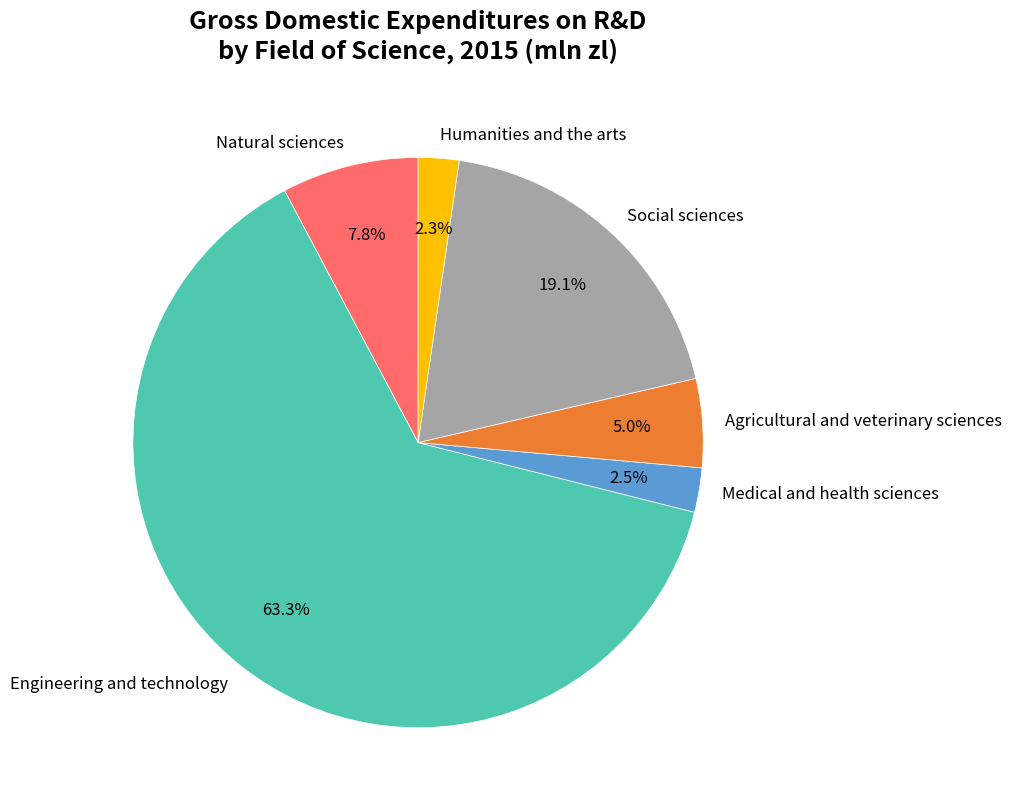

How many segments does this pie chart have?

6